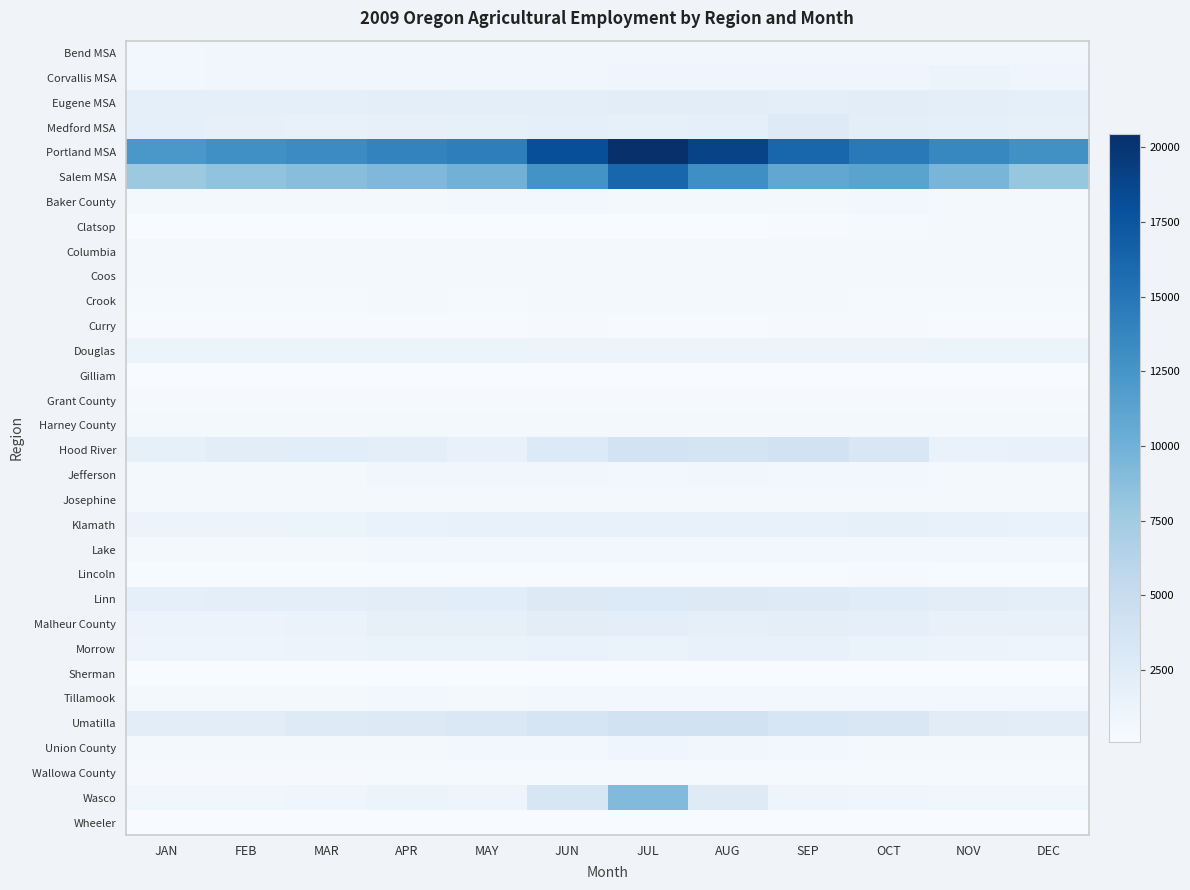

List the series in order of their peak value, lowest first.

Gilliam, Wheeler, Sherman, Lincoln, Curry, Grant County, Wallowa County, Columbia, Clatsop, Josephine, Crook, Coos, Harney County, Tillamook, Baker County, Lake, Jefferson, Bend MSA, Union County, Corvallis MSA, Douglas, Morrow, Klamath, Malheur County, Eugene MSA, Medford MSA, Linn, Umatilla, Hood River, Wasco, Salem MSA, Portland MSA